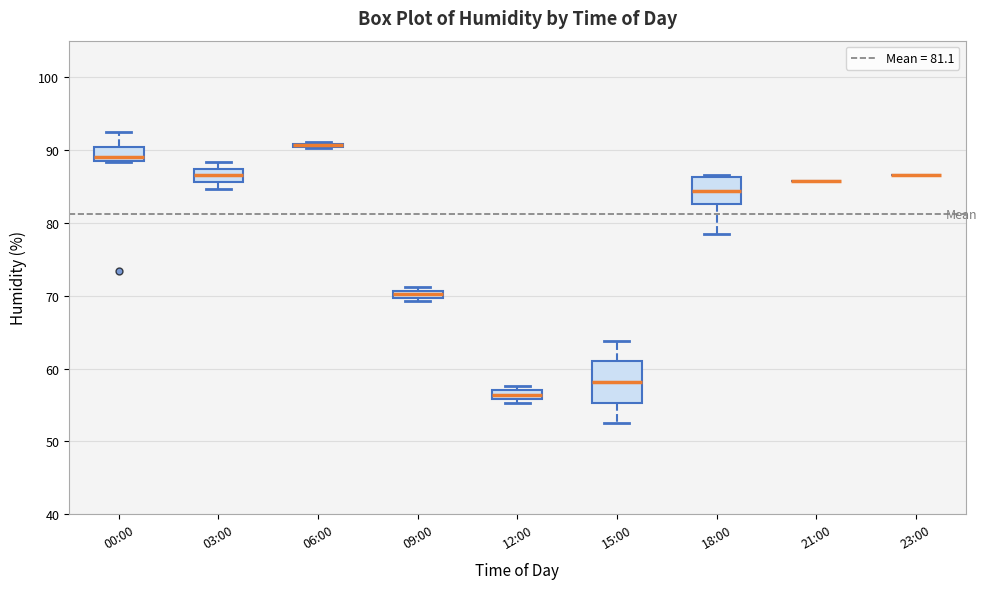

Where is the lower edge of the box for 00:00 on the y-axis? The values are not printed on the chart, so give them approximately, as read against the axis.

89